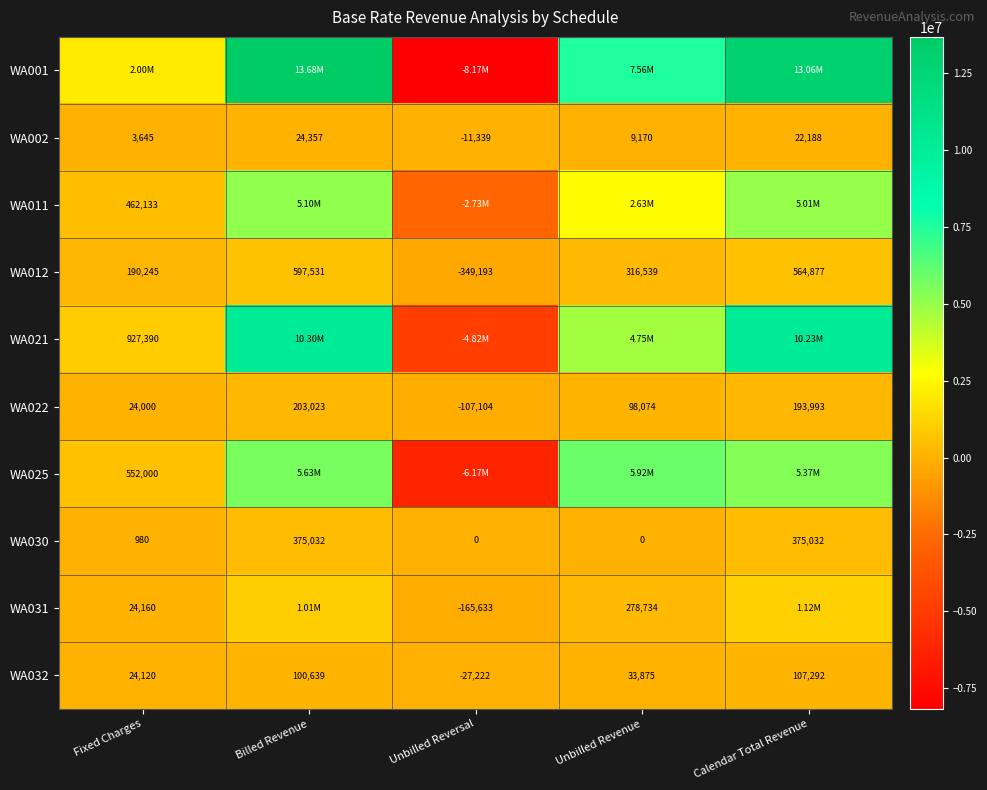

Where does the WA012 series first go above 316539?

Billed Revenue